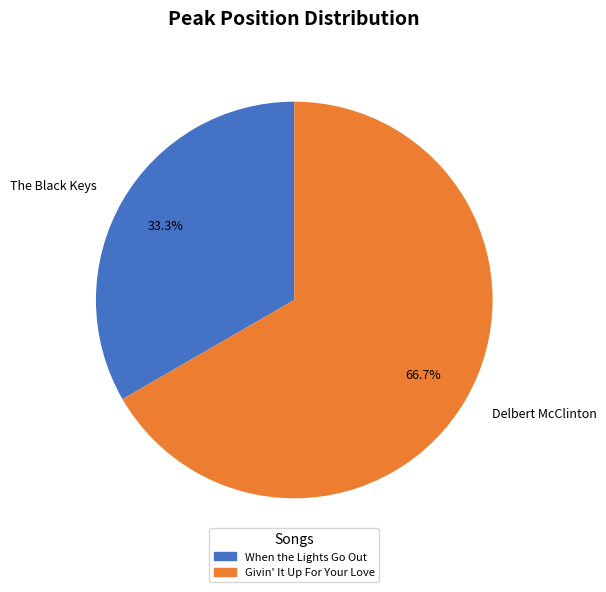

Combined, what portion of the pie is The Black Keys and Delbert McClinton?

100.0%